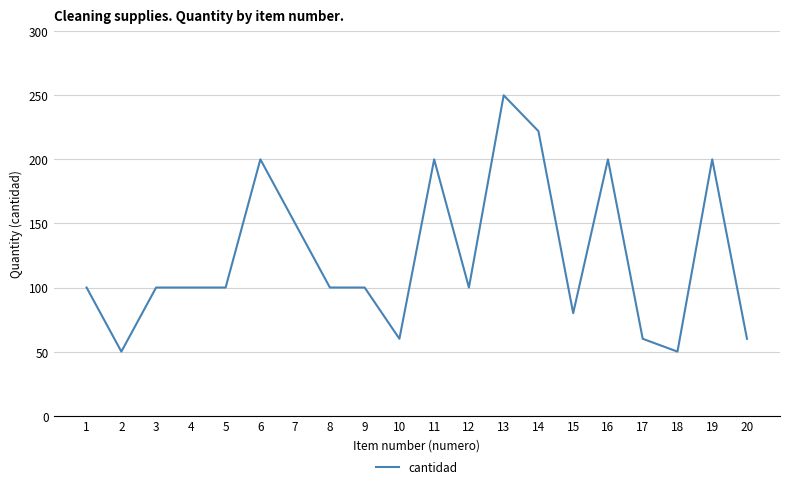

Reading left to right, what are all the values shown in this chart?

1=100	2=50	3=100	4=100	5=100	6=200	7=150	8=100	9=100	10=60	11=200	12=100	13=250	14=222	15=80	16=200	17=60	18=50	19=200	20=60